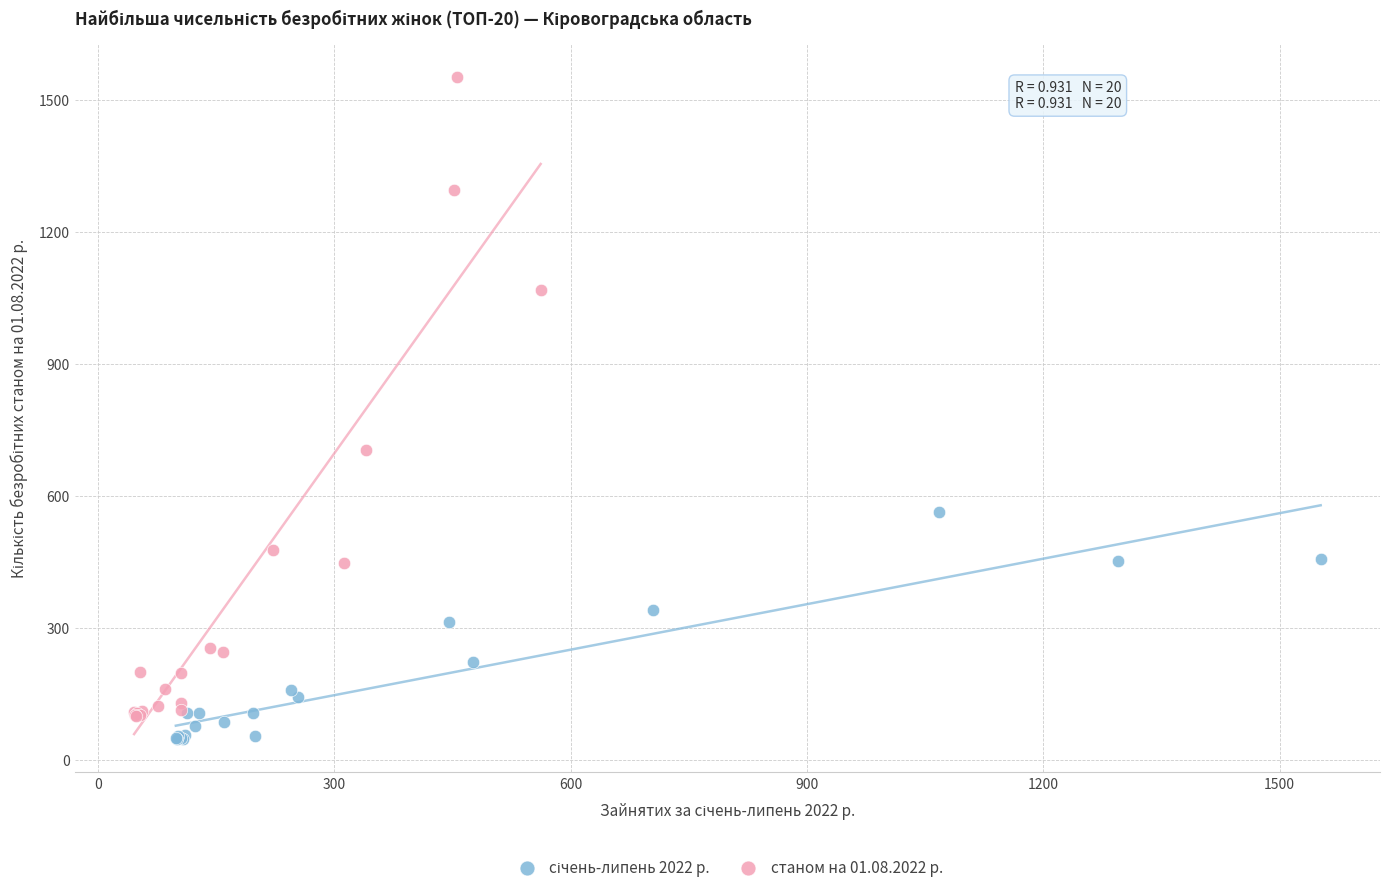

Which series contains the highest Y value?

станом на 01.08.2022 р.